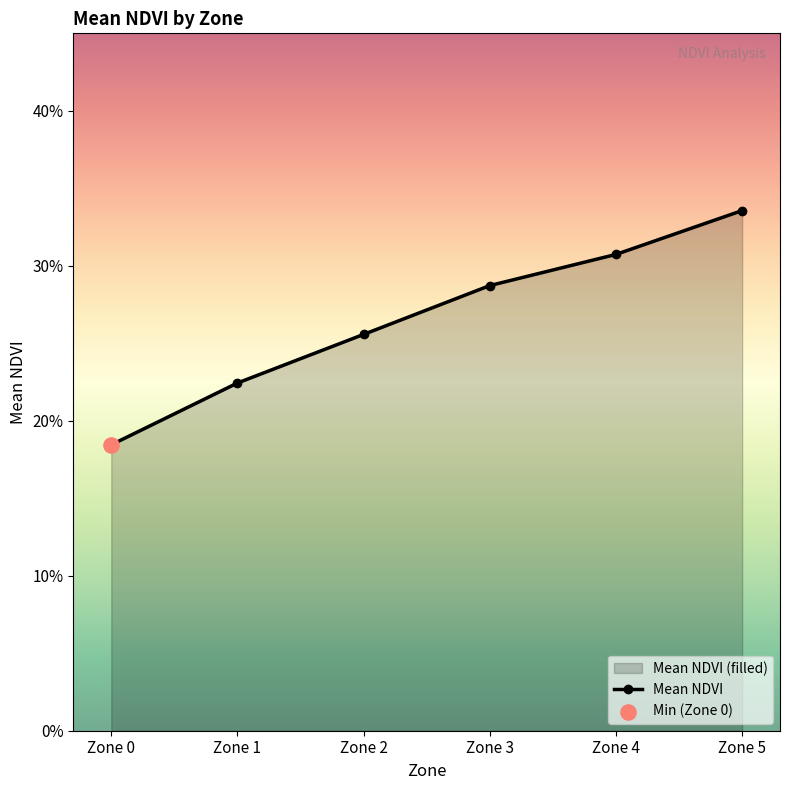

Which has a higher value, Zone 4 or Zone 1?

Zone 4